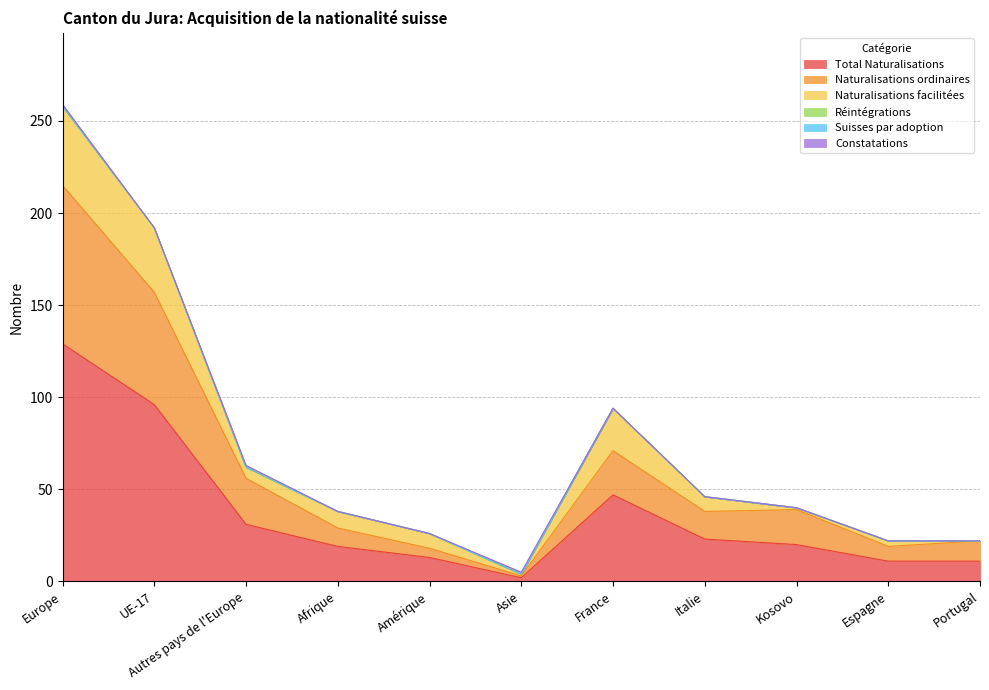

Count the Constatations values in the range 0 to 1.

11